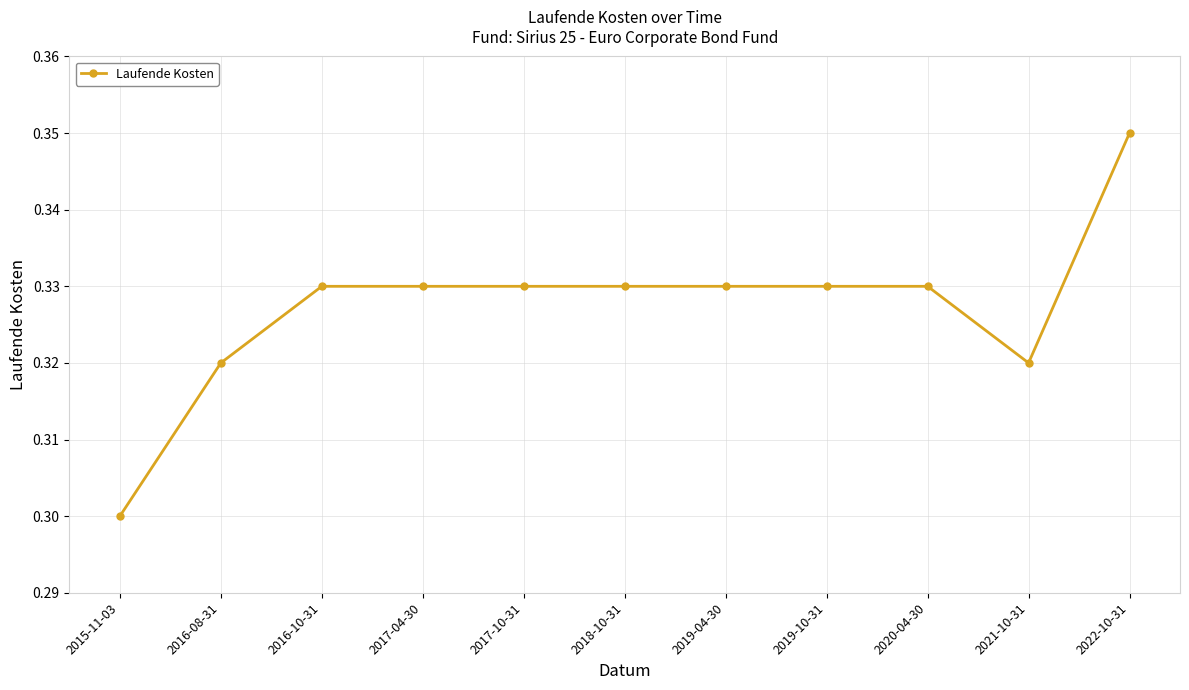

Which category has the highest value across all series?

2022-10-31